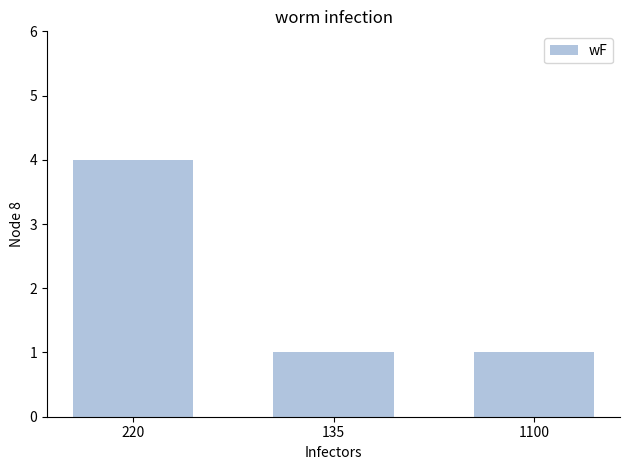

What is the value of the 2nd bar from the left?

1